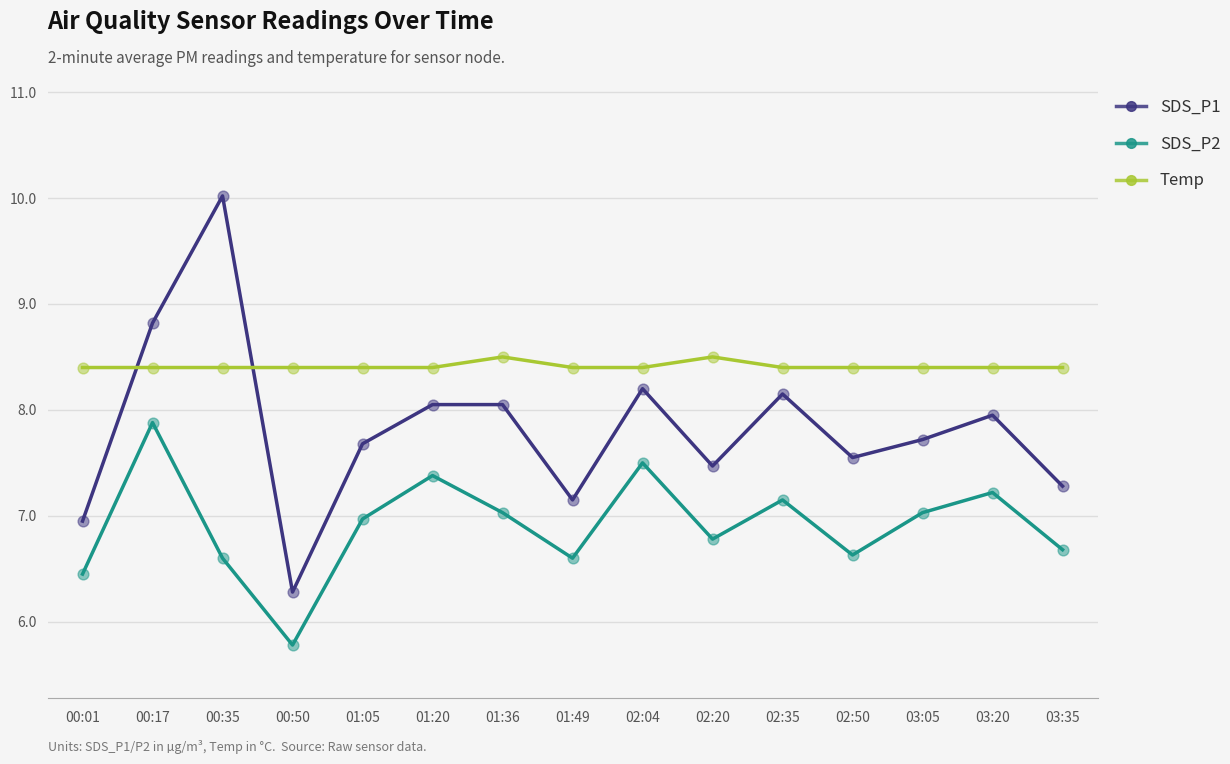

What is the total value across all series at 02:50?

22.6